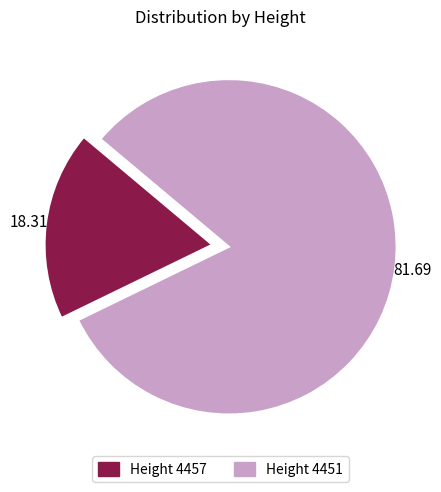

Is there any slice that represents more than half of the pie?

Yes